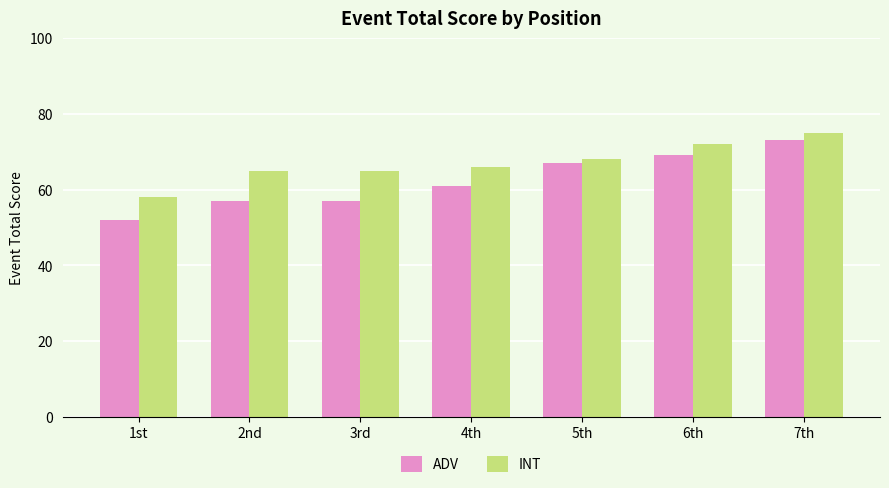

List the series in order of their overall mean, lowest first.

ADV, INT